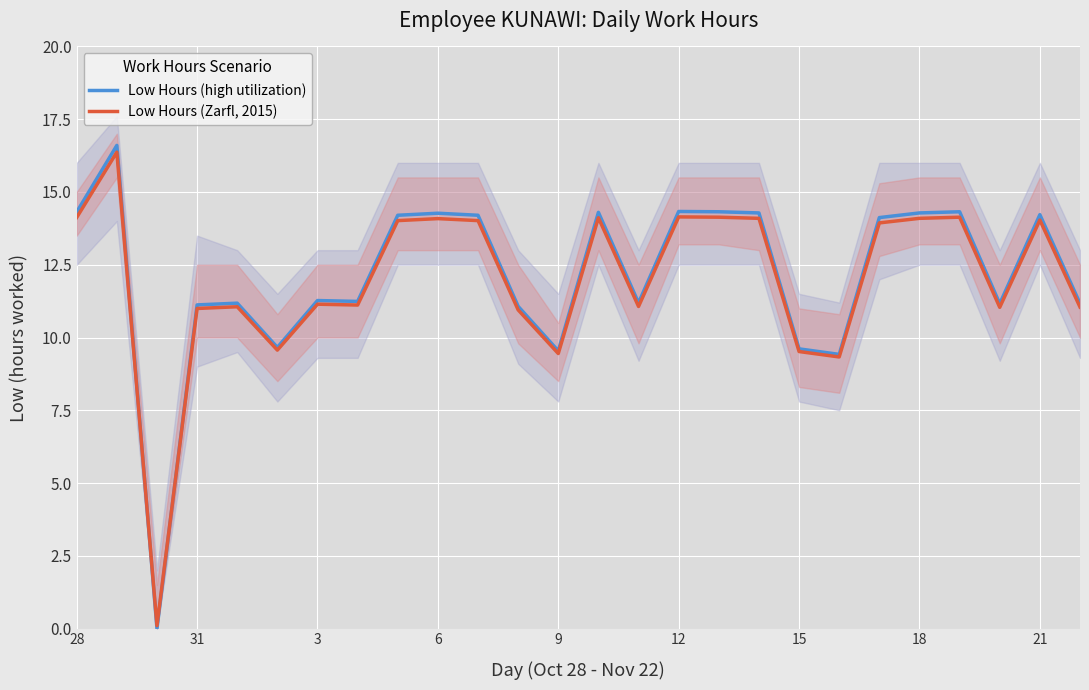

Which series has the largest total across all categories?

Low Hours (high utilization)